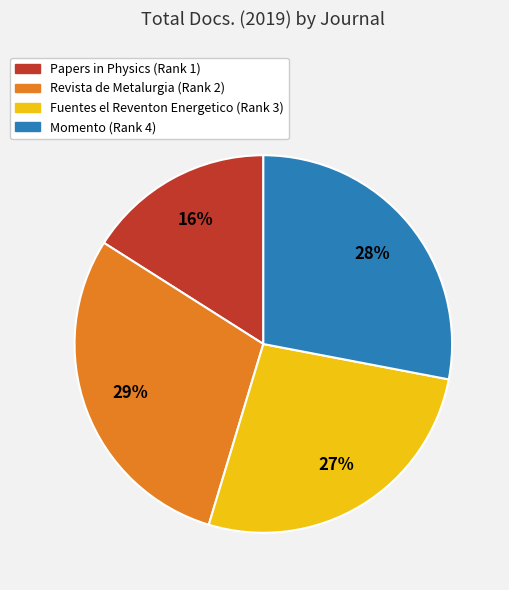

Is there any slice that represents more than half of the pie?

No